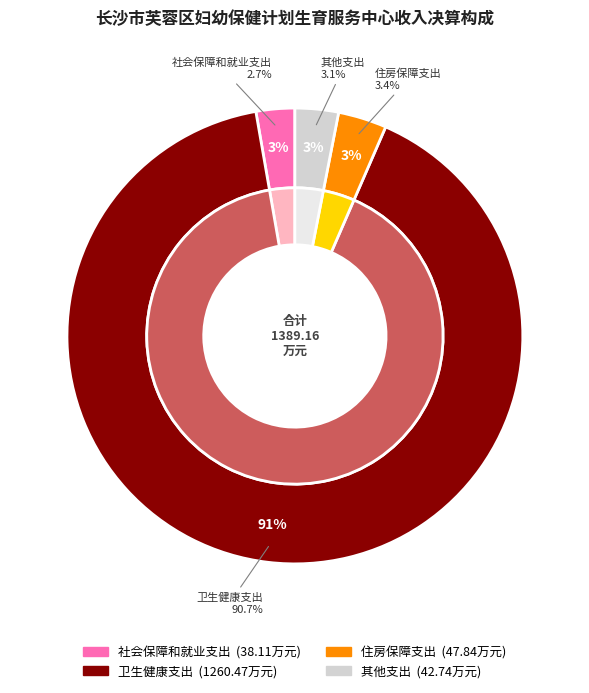

What portion of the pie excludes 社会保障和就业支出?

97.3%